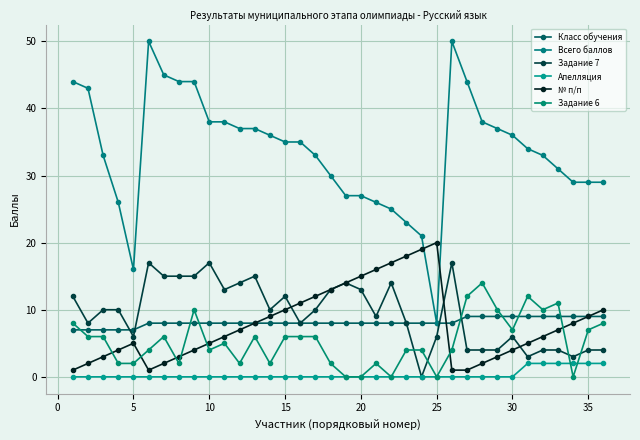

Does the chart display data point markers on the line(s)?

Yes